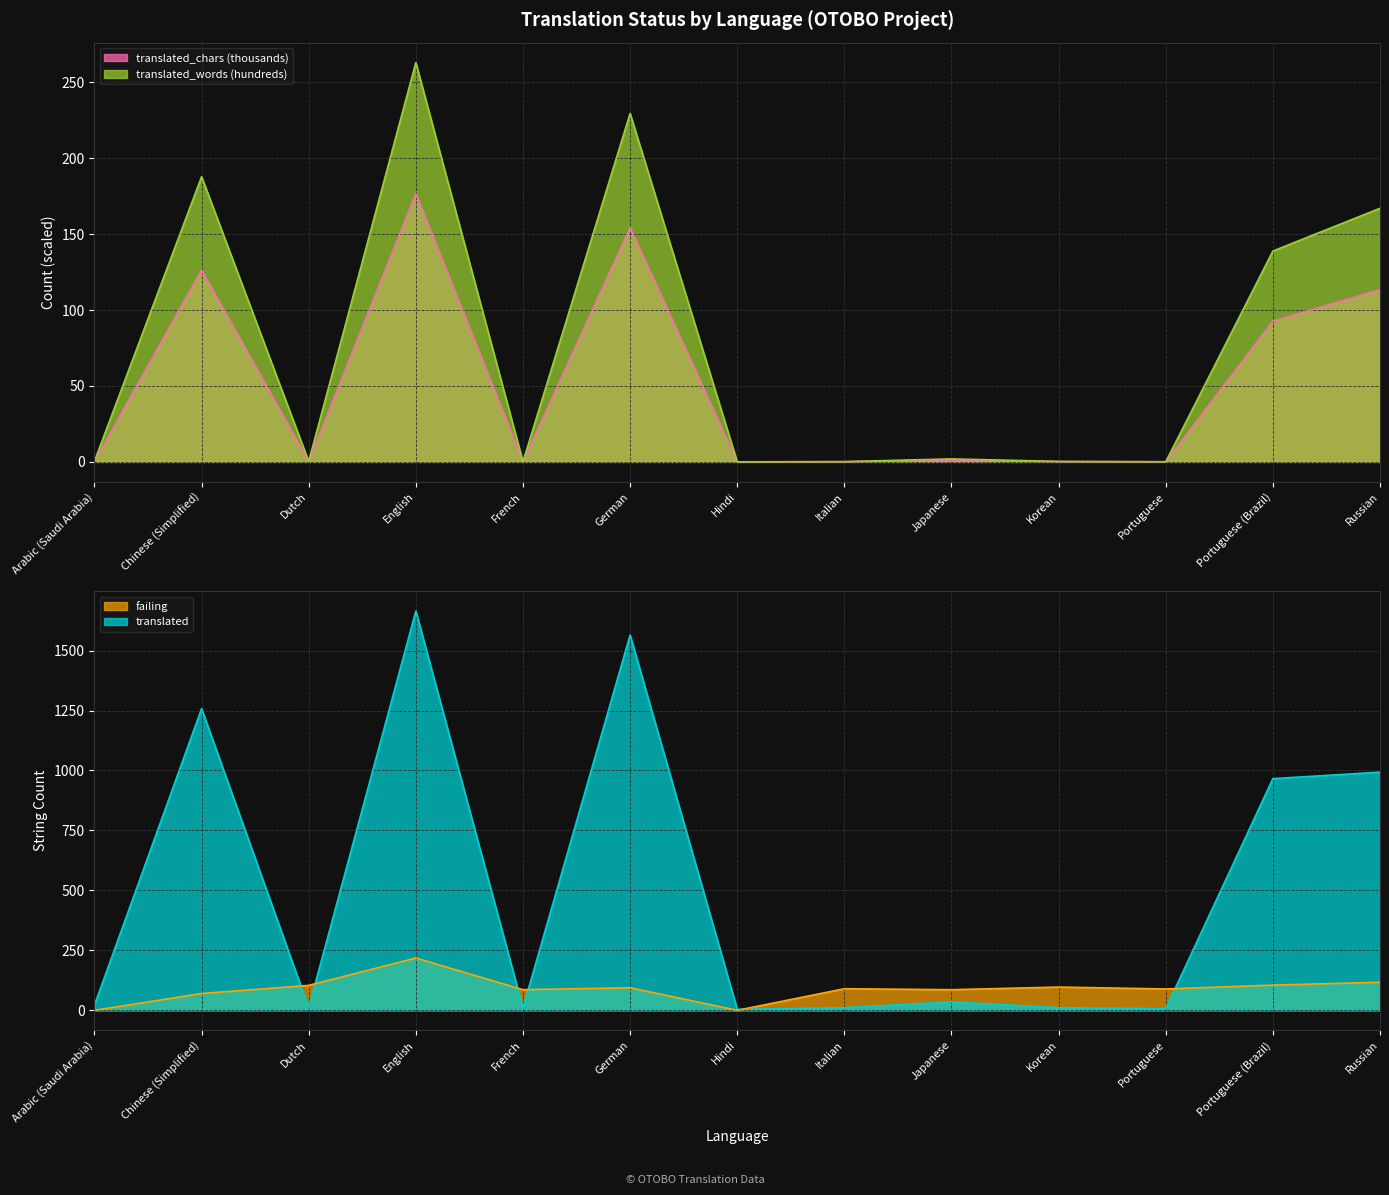

At which label is translated_words (hundreds) closest to 131?

Portuguese (Brazil)